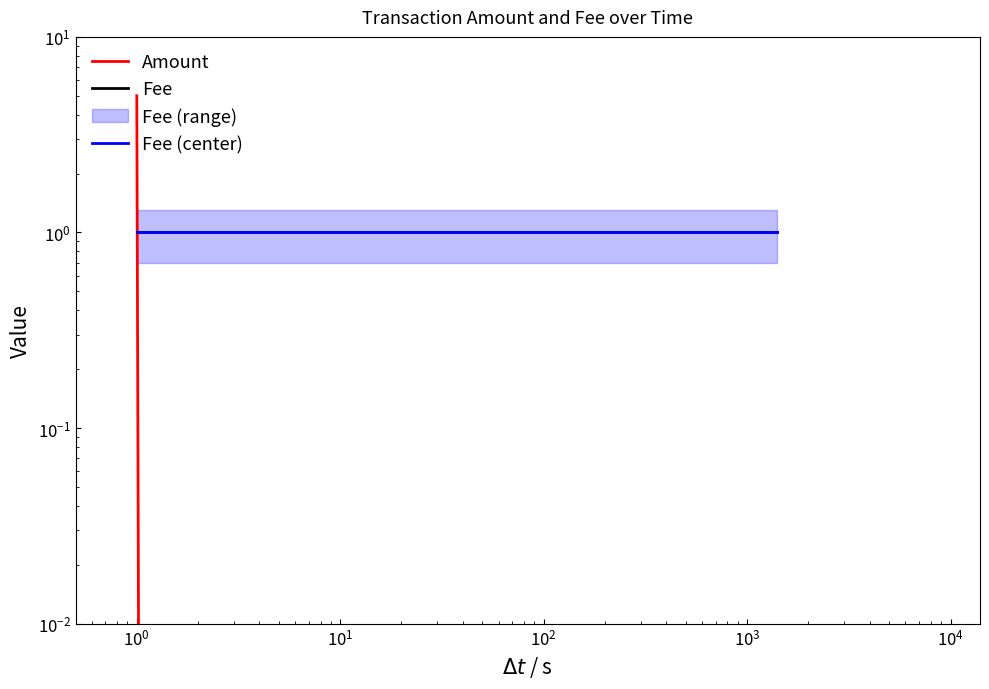

How many values in the Amount series are below 5?

1